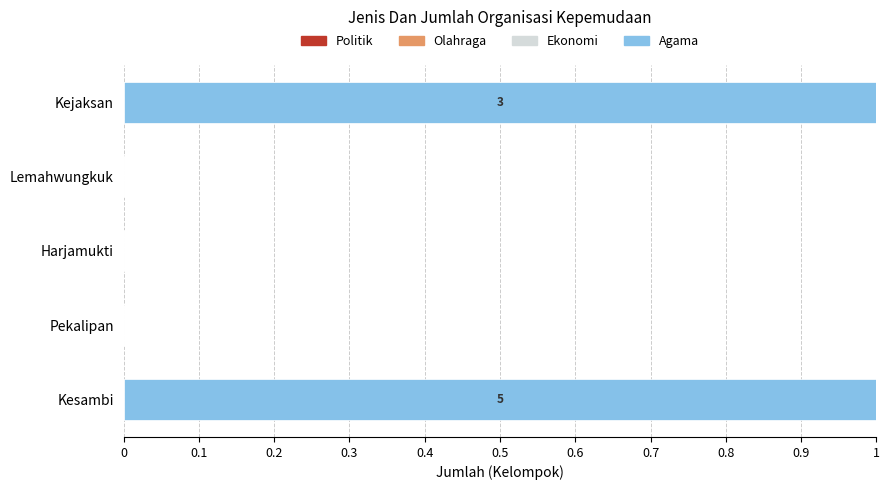

The value at Kejaksan is 0. True or false?

False